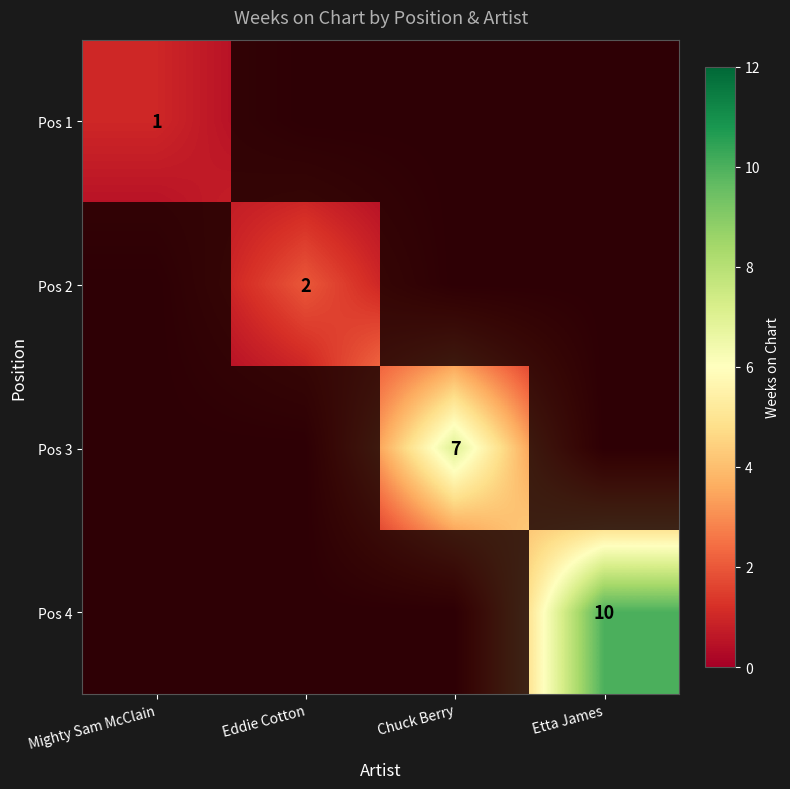

The value of Pos 4 at Etta James is 6. True or false?

False